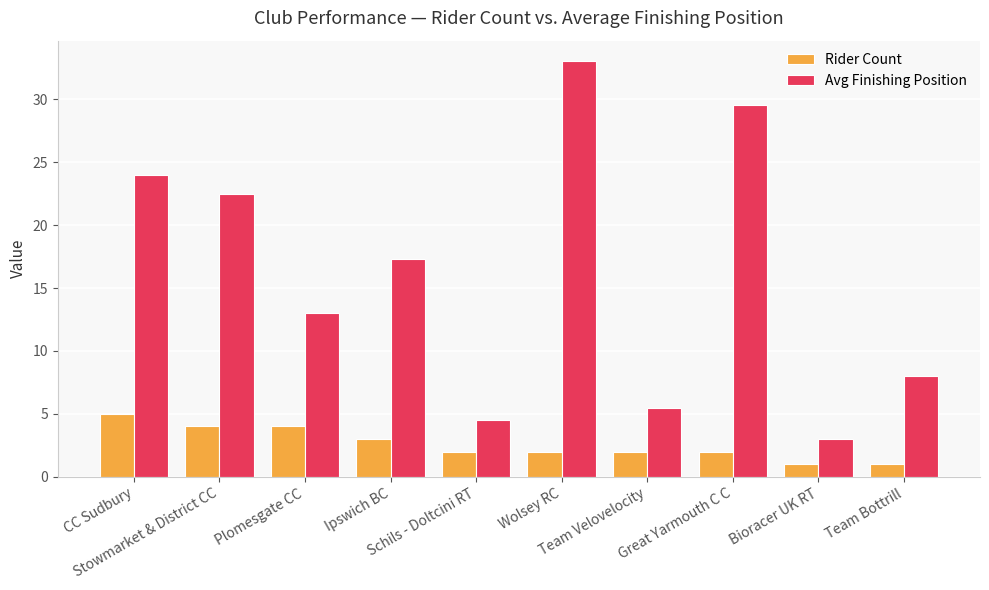

Rank the series by their average value, from lowest to highest.

Rider Count, Avg Finishing Position